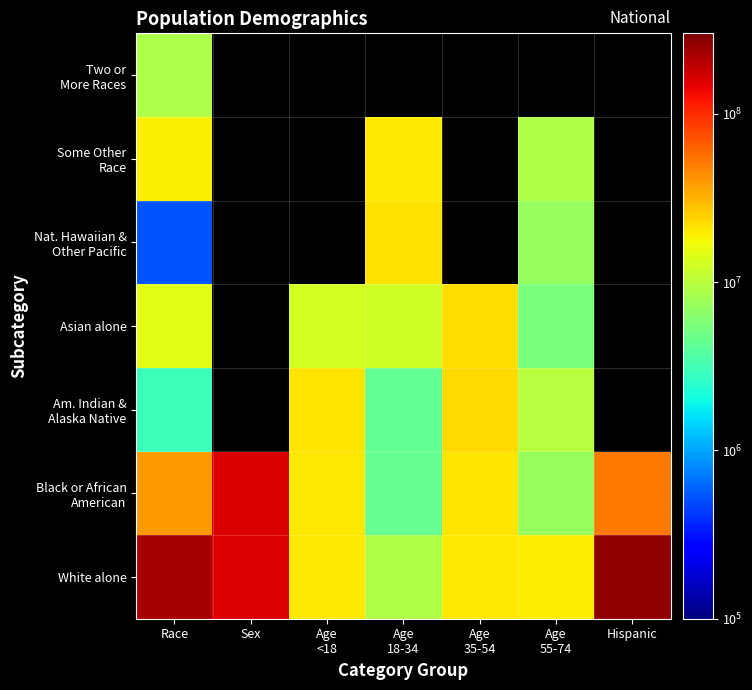

Is the value of Some Other Race at Age 18-34 greater than the value of Nat. Hawaiian & Other Pacific at Sex?

No